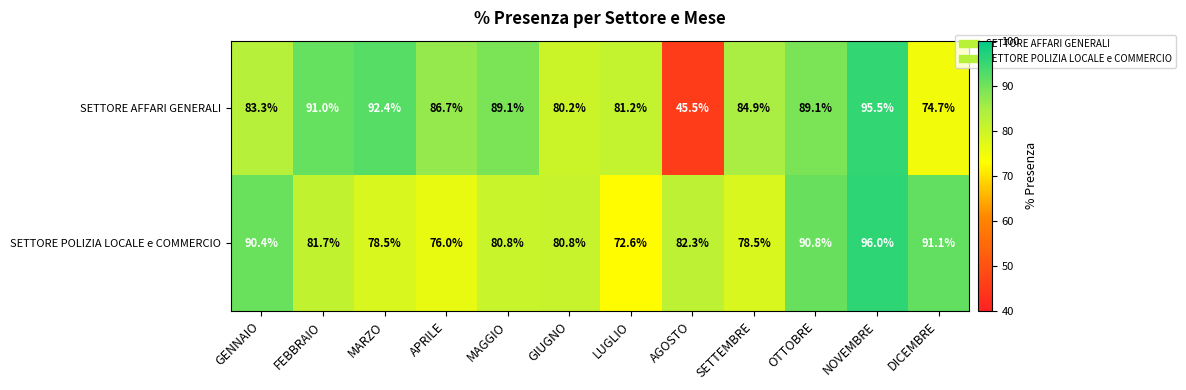

At which category does the chart reach its peak across all series?

NOVEMBRE